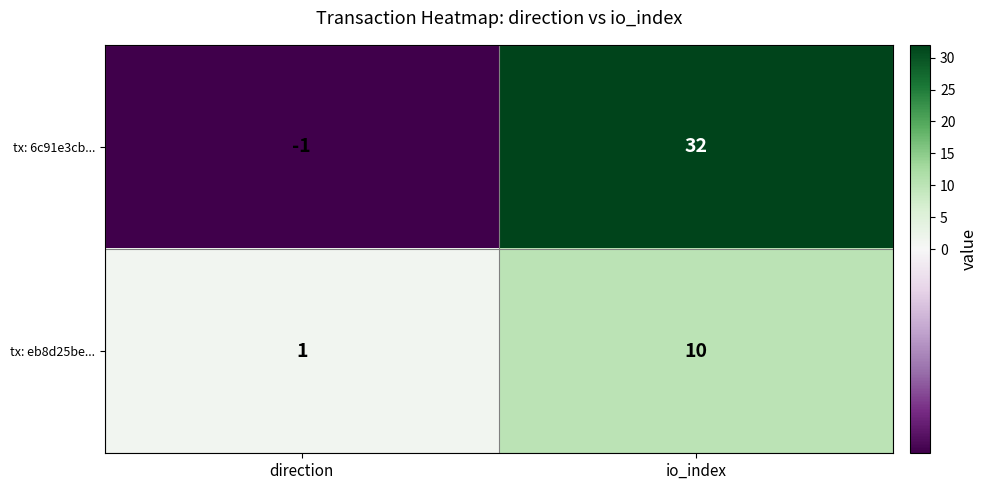

Where is tx: 6c91e3cb... nearest to the value 15?

direction